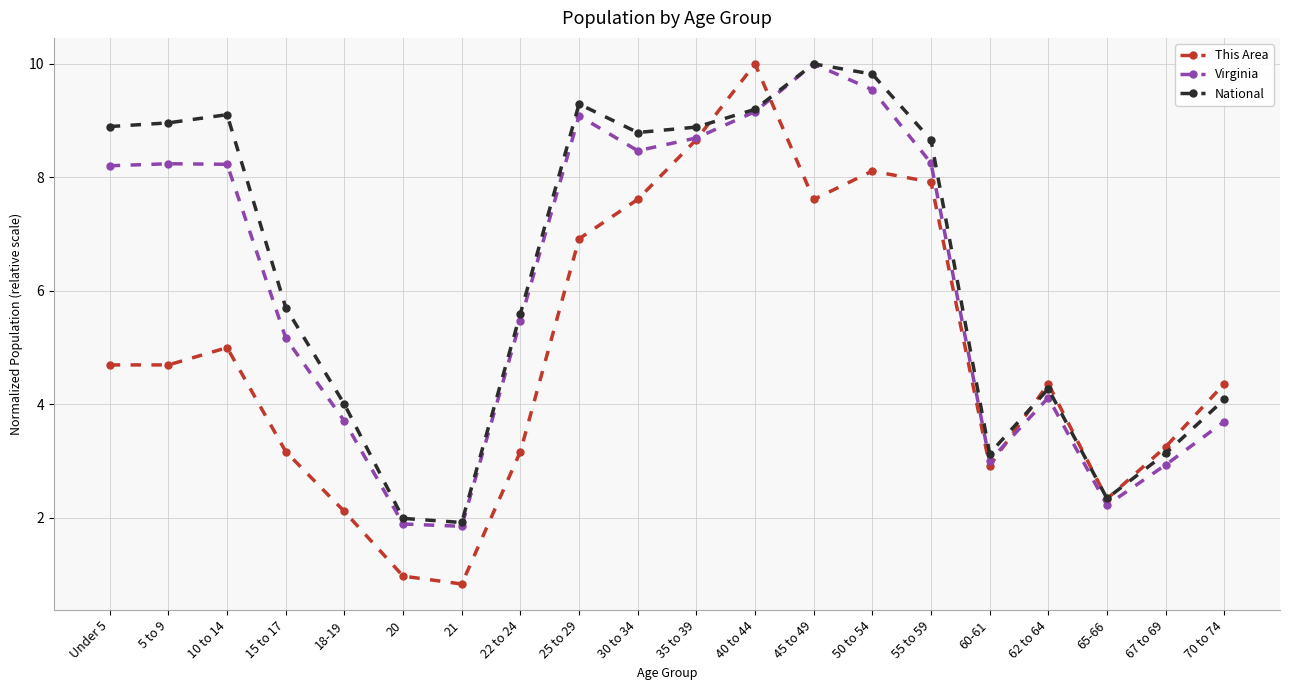

What is the difference between the second highest and second lowest values in the This Area series?

7.7